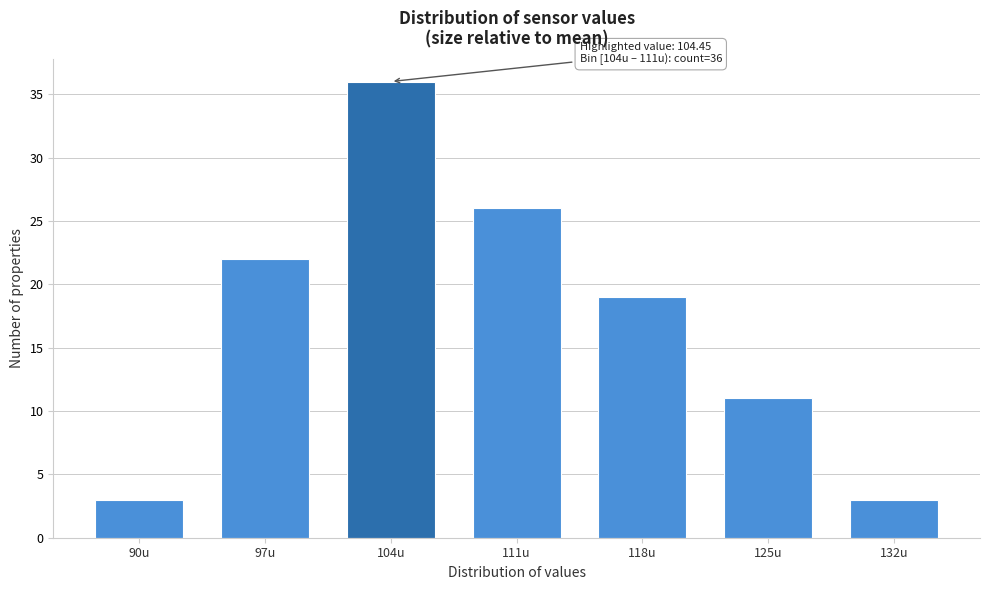

Reading left to right, transcribe all the data shown in this chart.

3	22	36	26	19	11	3